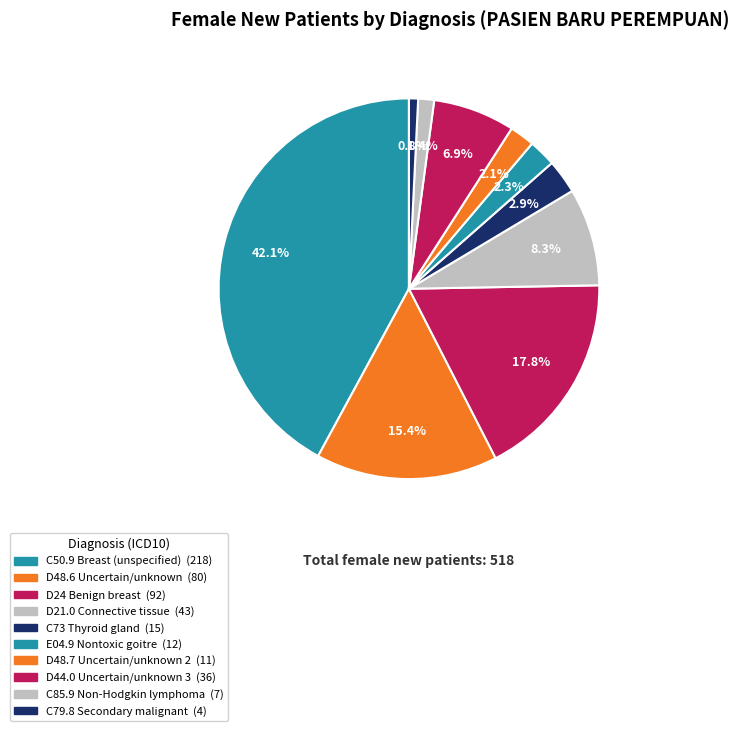

Is C50.9 Breast (unspecified) the majority of the pie?

No